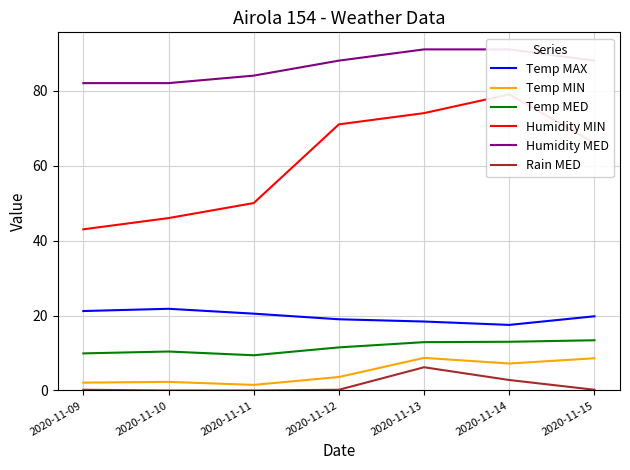

What is the value of the Temp MED point at the 5th from the left?

12.9